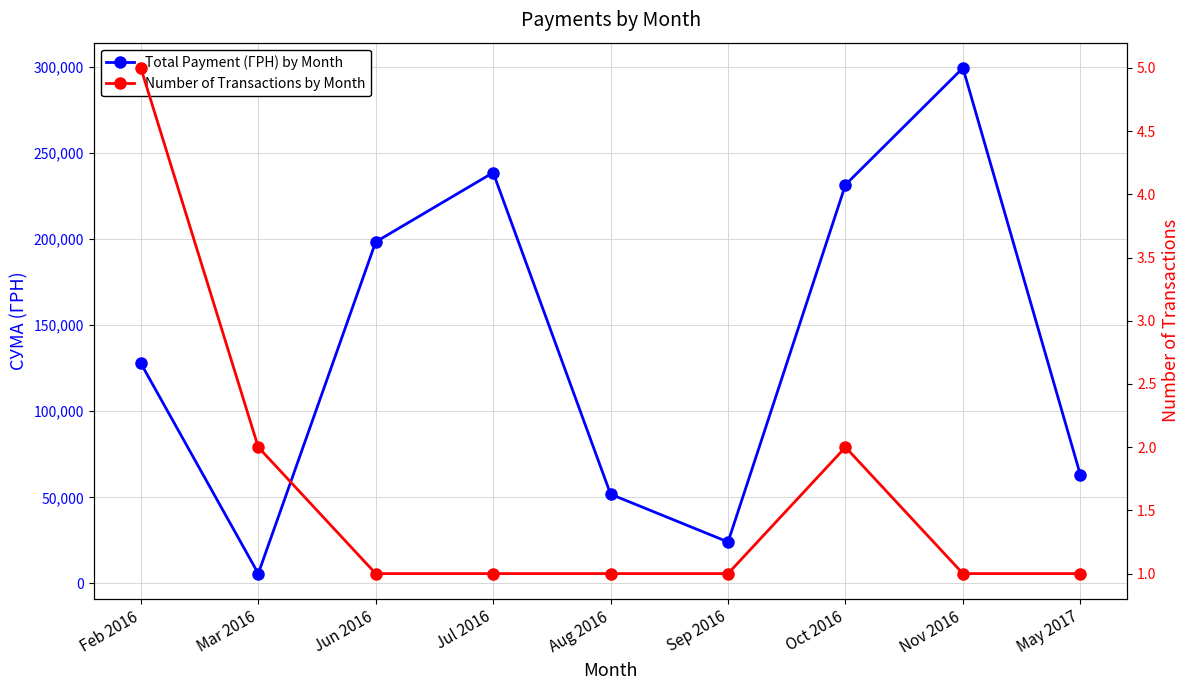

Rank the series at Mar 2016 from lowest to highest value.

Number of Transactions by Month, Total Payment (ГРН) by Month